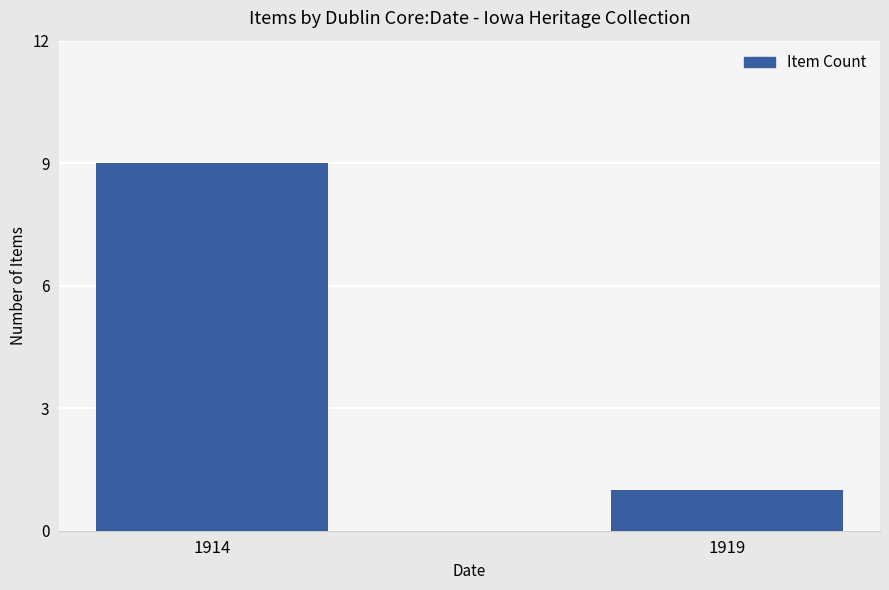

What is the difference between the maximum and minimum values?

8